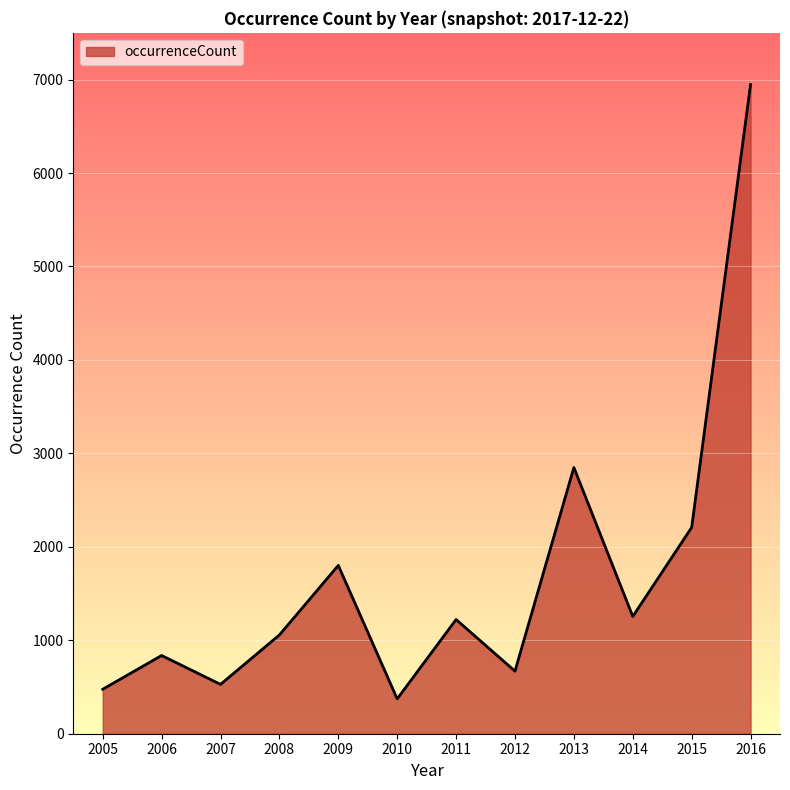

The chart shows a value of 458 at 2014. True or false?

False